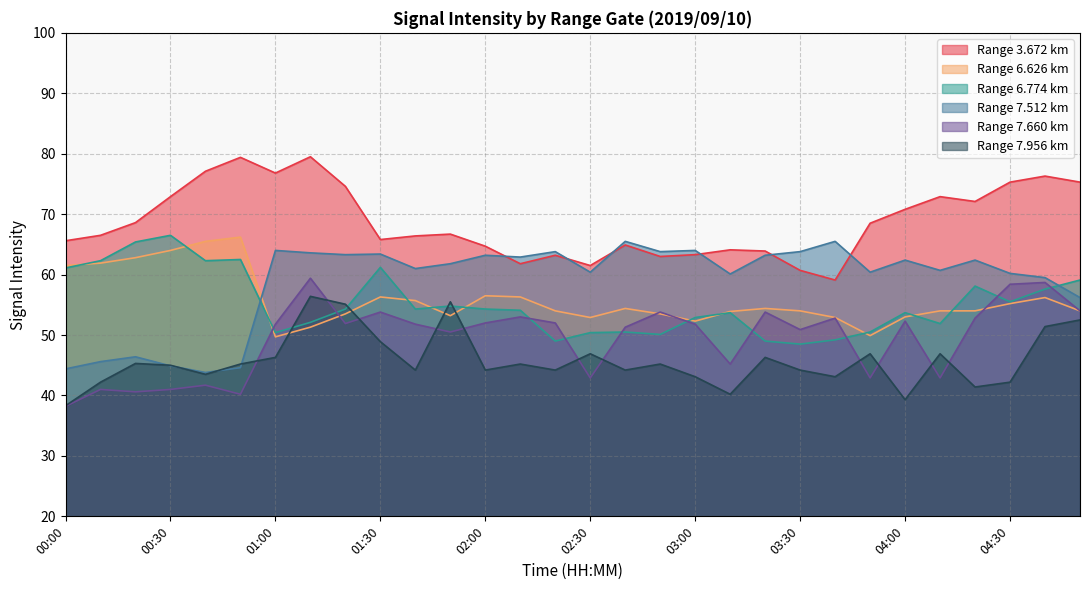

Reading left to right, transcribe all the data shown in this chart.

3.672: 00:00=65.6	00:10=66.5	00:20=68.6	00:30=72.9	00:40=77.1	00:50=79.4	01:00=76.8	01:10=79.5	01:20=74.6	01:30=65.8	01:40=66.4	01:50=66.7	02:00=64.7	02:10=61.8	02:20=63.2	02:30=61.5	02:40=64.9	02:50=63.0	03:00=63.3	03:10=64.1	03:20=63.9	03:30=60.7	03:40=59.1	03:50=68.5	04:00=70.8	04:10=72.9	04:20=72.1	04:30=75.3	04:40=76.3	04:50=75.3
6.626: 00:00=61.5	00:10=61.9	00:20=62.8	00:30=64.0	00:40=65.5	00:50=66.2	01:00=49.7	01:10=51.3	01:20=53.5	01:30=56.3	01:40=55.7	01:50=53.2	02:00=56.5	02:10=56.3	02:20=54.0	02:30=52.9	02:40=54.4	02:50=53.5	03:00=52.3	03:10=53.9	03:20=54.4	03:30=54.0	03:40=52.9	03:50=49.9	04:00=53.0	04:10=54.0	04:20=54.0	04:30=55.2	04:40=56.2	04:50=54.0
6.774: 00:00=61.1	00:10=62.3	00:20=65.4	00:30=66.5	00:40=62.3	00:50=62.5	01:00=50.4	01:10=52.1	01:20=54.3	01:30=61.2	01:40=54.3	01:50=54.8	02:00=54.3	02:10=54.1	02:20=49.0	02:30=50.4	02:40=50.5	02:50=50.1	03:00=52.9	03:10=53.7	03:20=49.0	03:30=48.5	03:40=49.2	03:50=50.5	04:00=53.7	04:10=51.9	04:20=58.1	04:30=55.5	04:40=57.6	04:50=59.1
7.512: 00:00=44.4	00:10=45.6	00:20=46.4	00:30=44.9	00:40=43.8	00:50=44.6	01:00=64.0	01:10=63.6	01:20=63.3	01:30=63.4	01:40=61.0	01:50=61.8	02:00=63.2	02:10=62.9	02:20=63.8	02:30=60.4	02:40=65.5	02:50=63.8	03:00=64.0	03:10=60.1	03:20=63.2	03:30=63.8	03:40=65.5	03:50=60.4	04:00=62.4	04:10=60.7	04:20=62.4	04:30=60.2	04:40=59.5	04:50=56.2
7.660: 00:00=38.2	00:10=41.0	00:20=40.6	00:30=41.0	00:40=41.7	00:50=40.2	01:00=51.8	01:10=59.4	01:20=51.9	01:30=53.8	01:40=51.8	01:50=50.5	02:00=52.0	02:10=53.0	02:20=52.0	02:30=42.9	02:40=51.3	02:50=53.8	03:00=51.8	03:10=45.2	03:20=53.8	03:30=50.9	03:40=52.8	03:50=42.9	04:00=52.3	04:10=42.9	04:20=52.8	04:30=58.4	04:40=58.7	04:50=54.0
7.956: 00:00=38.3	00:10=42.2	00:20=45.3	00:30=45.0	00:40=43.5	00:50=45.2	01:00=46.3	01:10=56.4	01:20=55.1	01:30=48.9	01:40=44.2	01:50=55.5	02:00=44.2	02:10=45.2	02:20=44.2	02:30=46.9	02:40=44.2	02:50=45.2	03:00=43.1	03:10=40.2	03:20=46.3	03:30=44.2	03:40=43.1	03:50=46.9	04:00=39.3	04:10=46.9	04:20=41.4	04:30=42.2	04:40=51.4	04:50=52.5